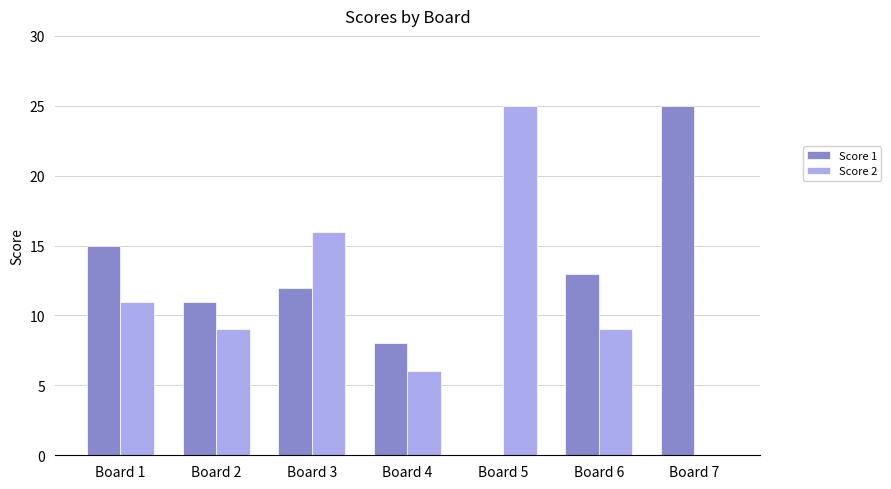

At which label is Score 1 closest to 12?

Board 3